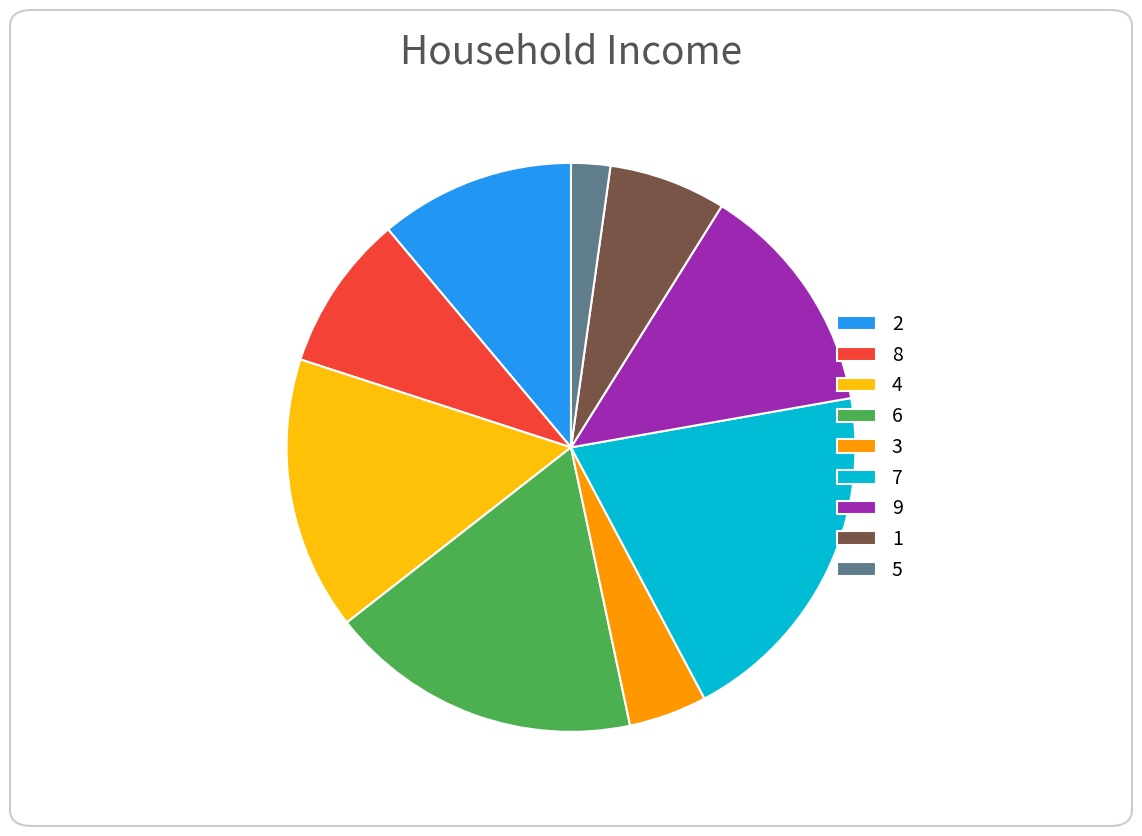

Is it true that 5 is 2% of the pie?

True